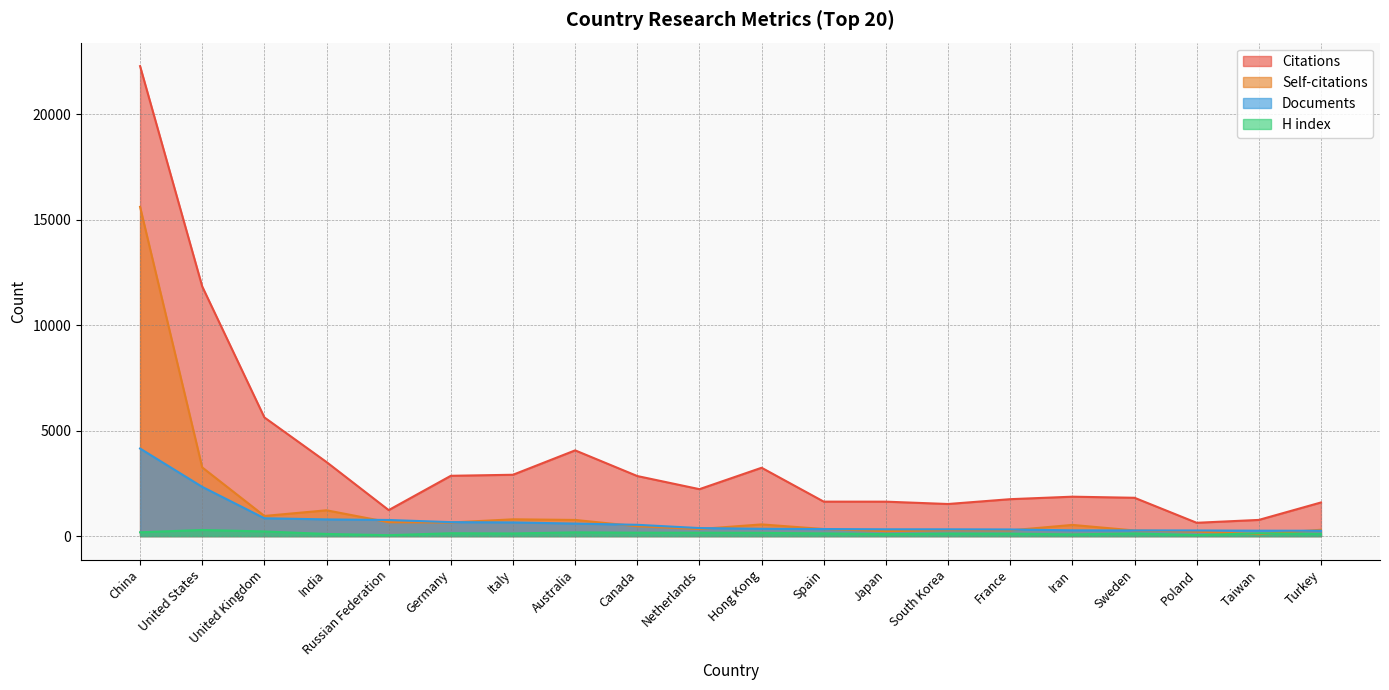

Is the value of Documents at Australia greater than the value of Citations at United States?

No